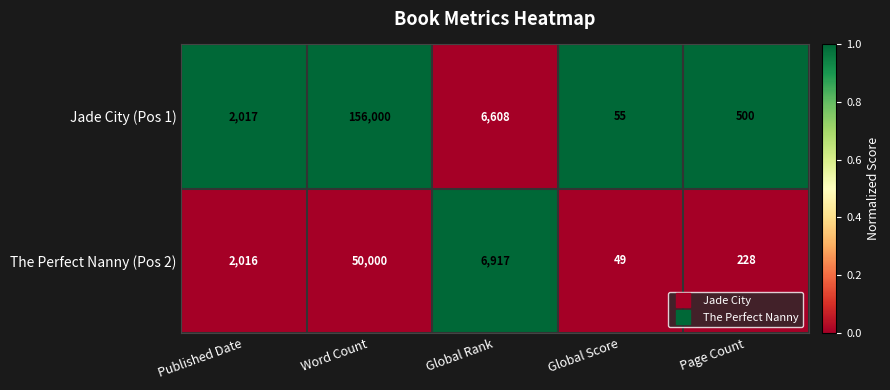

What is the average value of the Jade City (Pos 1) series?

33036